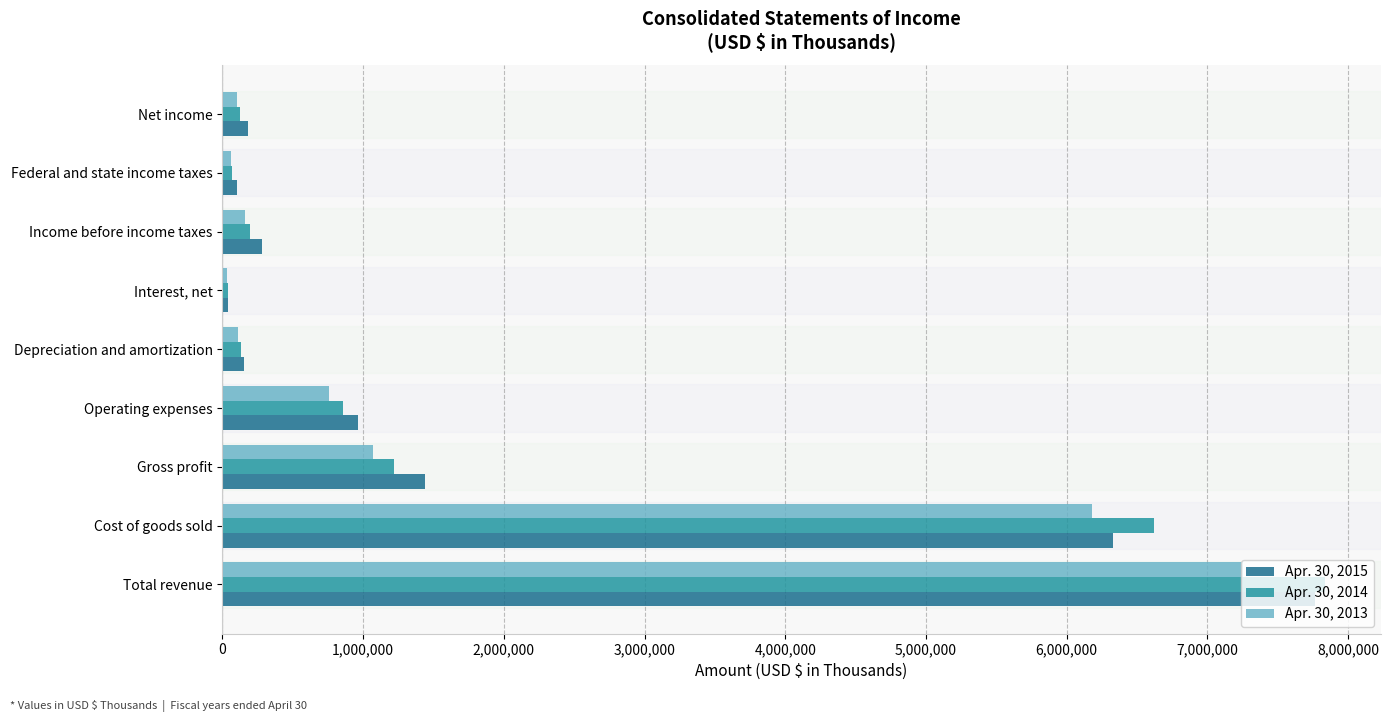

List the labels in order of Apr. 30, 2014 value, largest first.

Total revenue, Cost of goods sold, Gross profit, Operating expenses, Income before income taxes, Depreciation and amortization, Net income, Federal and state income taxes, Interest, net